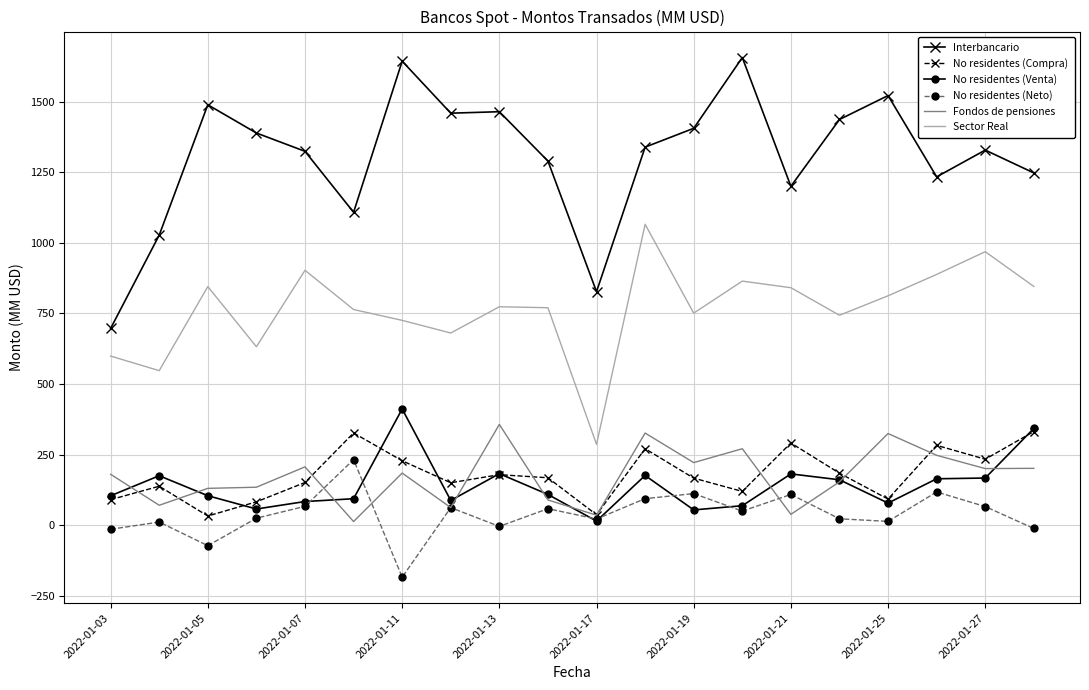

Which series has the largest total across all categories?

Interbancario